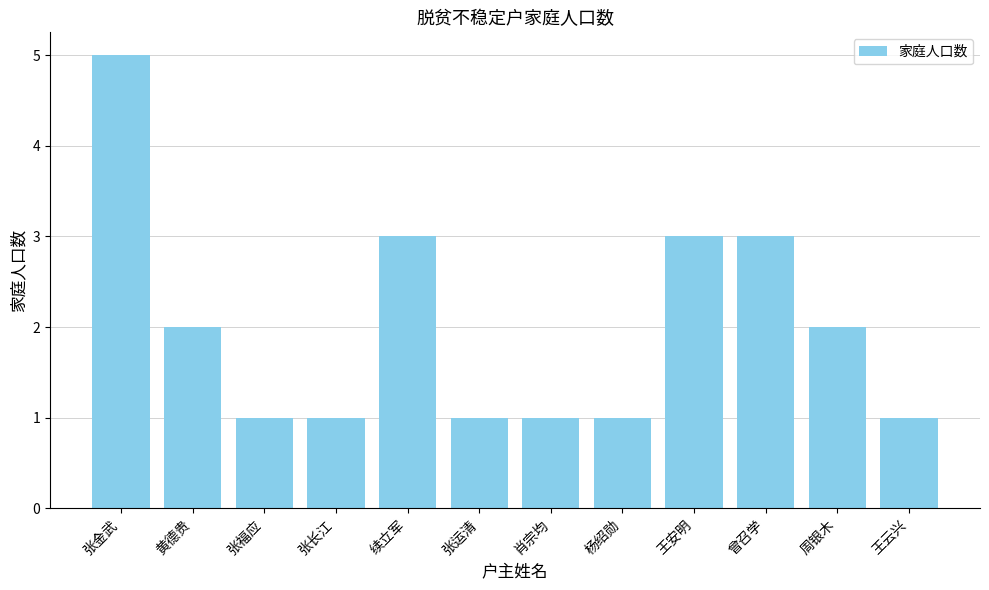

Between 肖宗均 and 周银木, which is larger?

周银木